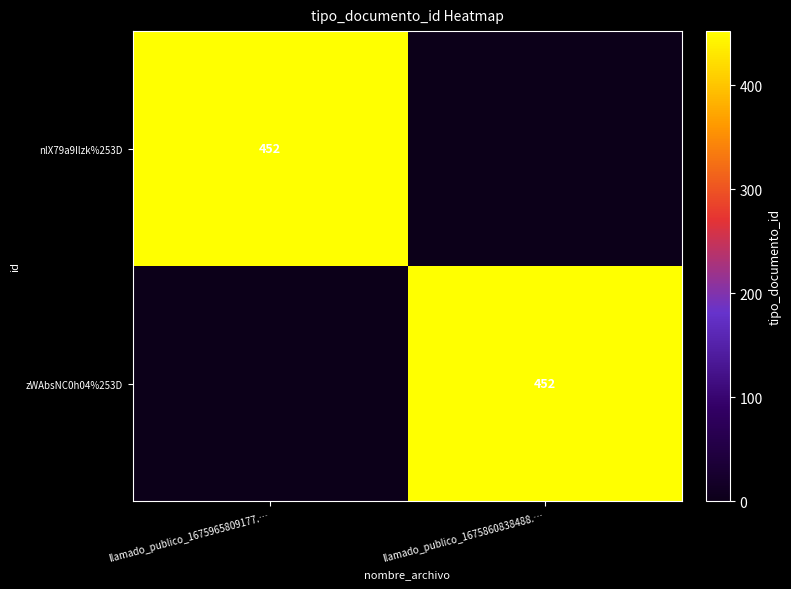

True or false: nlX79a9Ilzk%253D has a value of 740 at llamado_publico_1675965809177.….

False